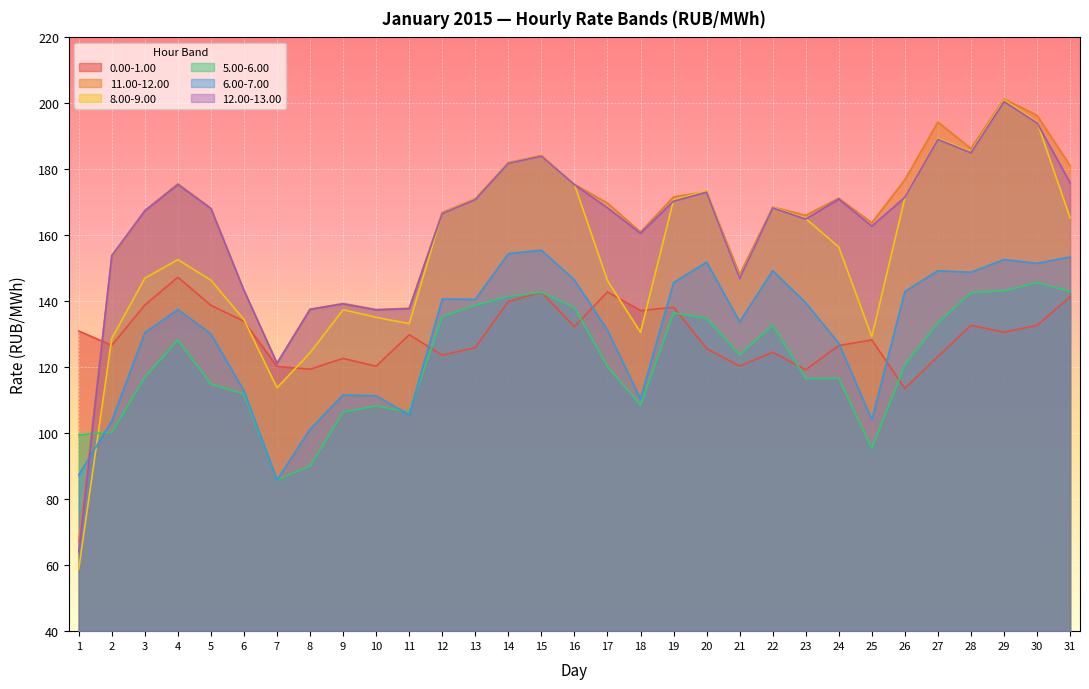

What is the value of the 8.00-9.00 point at the 18th from the left?

130.6